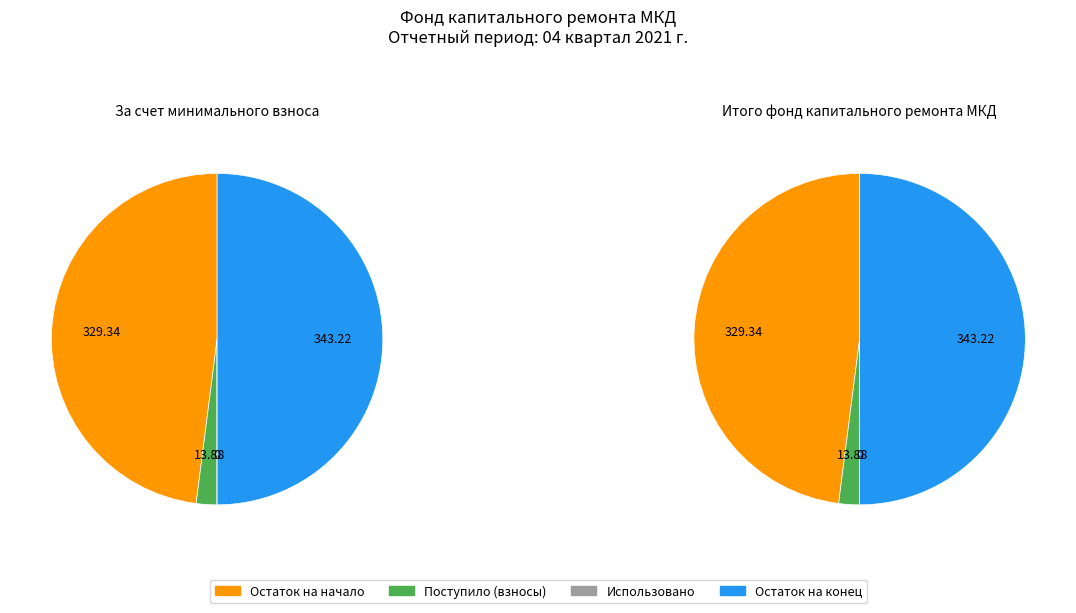

Is it true that Остаток на конец is 50% of the pie?

True